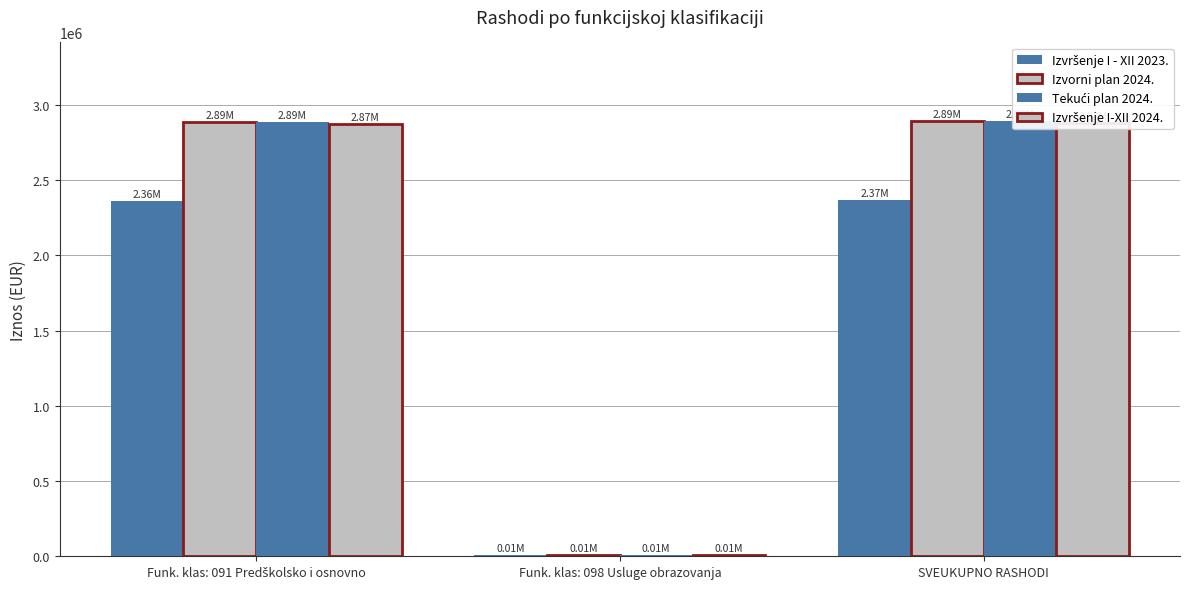

Which series has the largest range (max minus min)?

Izvorni plan 2024.